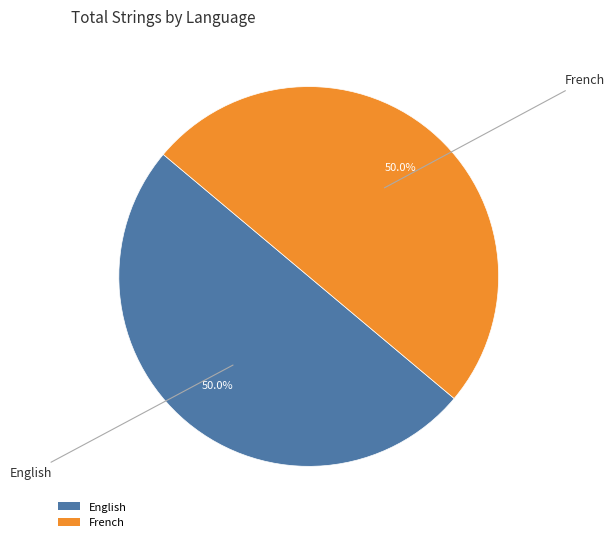

Approximately how many times larger is the value at English compared to French?

1.0